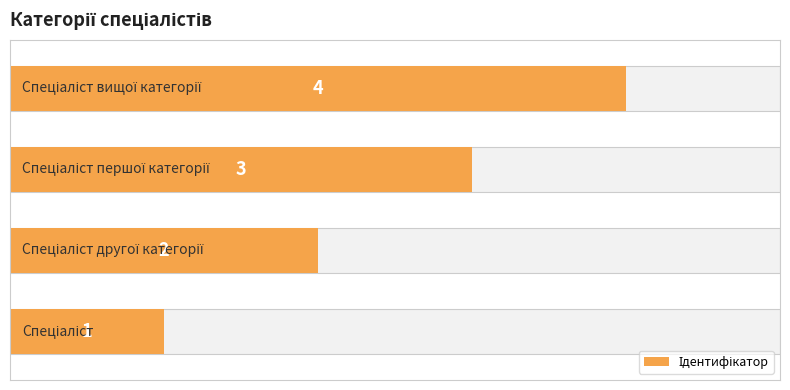

What is the difference between the maximum and minimum values?

3